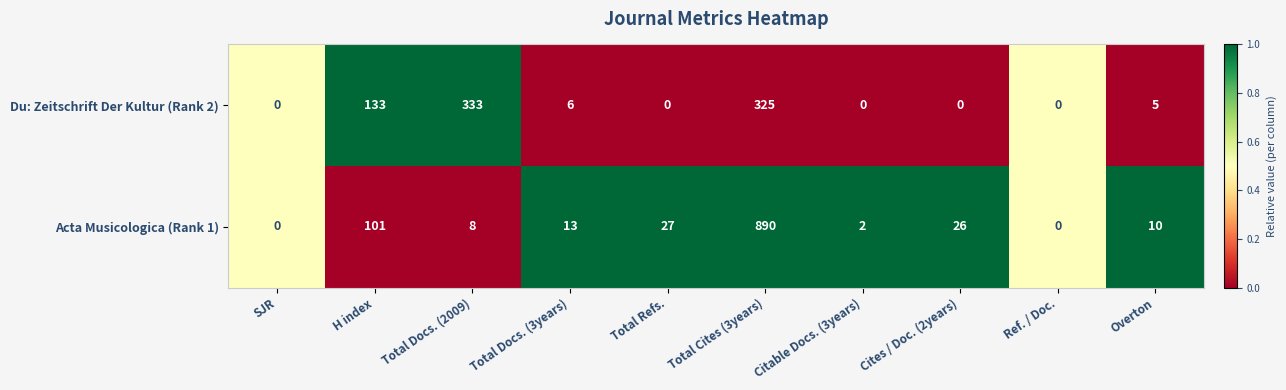

Reading left to right, extract all data points from this chart.

Du: Zeitschrift Der Kultur (Rank 2): 0	133	333	6	0	325	0	0	0	5
Acta Musicologica (Rank 1): 0	101	8	13	27	890	2	26	0	10